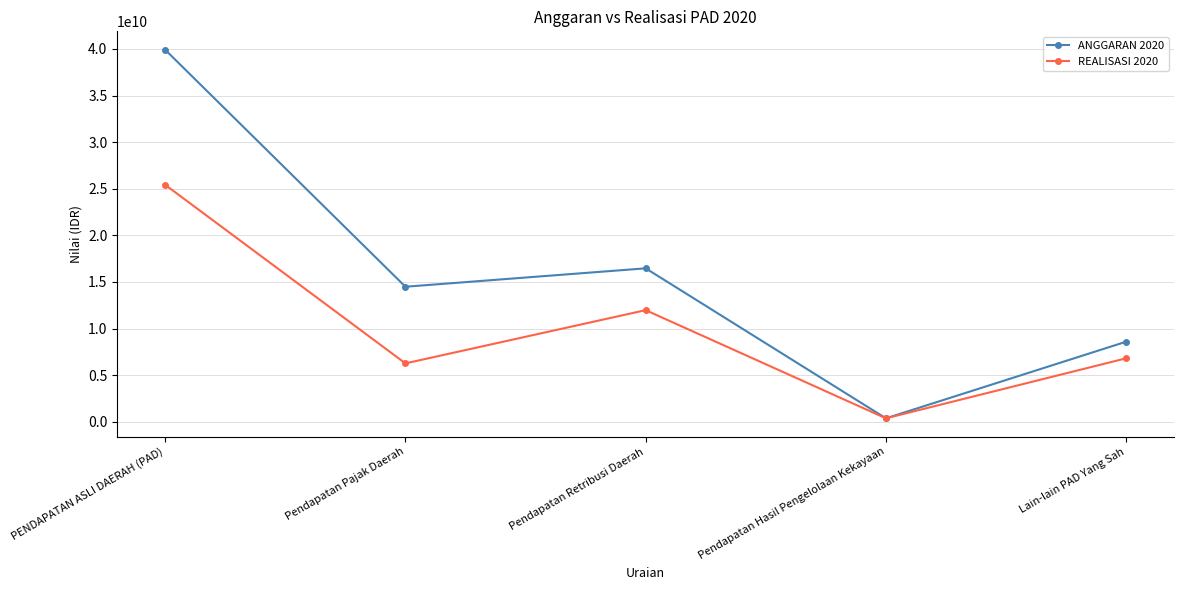

What is the highest value of the REALISASI 2020 series?

25424480282.2